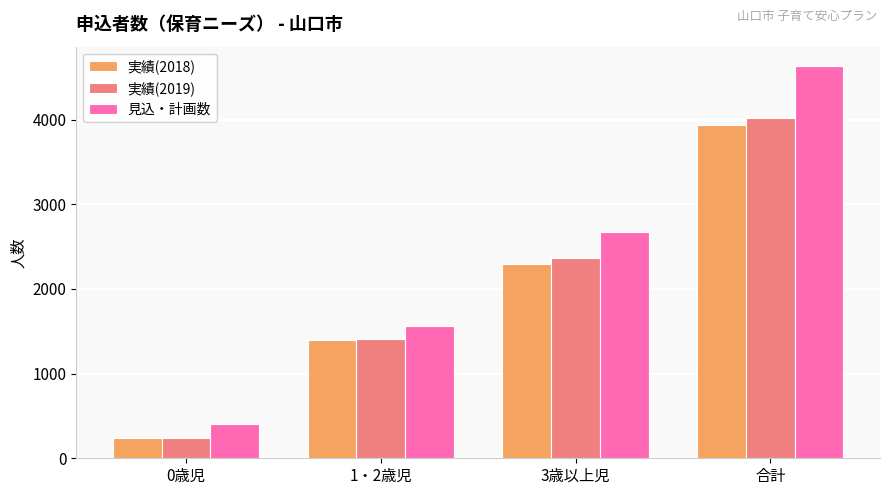

Which category has the highest value across all series?

合計